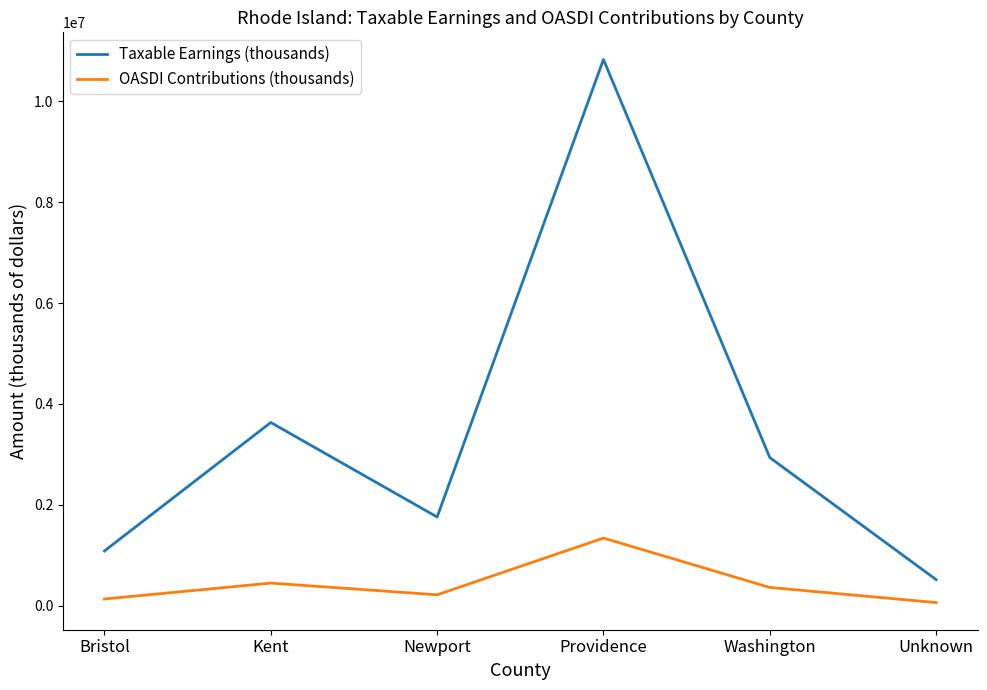

Where does the Taxable Earnings (thousands) series first go above 2937351?

Kent